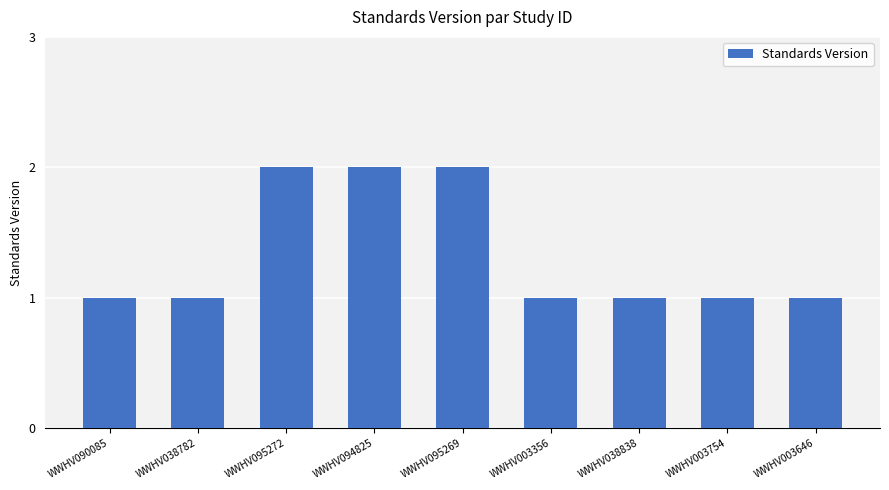

True or false: the data shows 2 at WWHV095272.

True